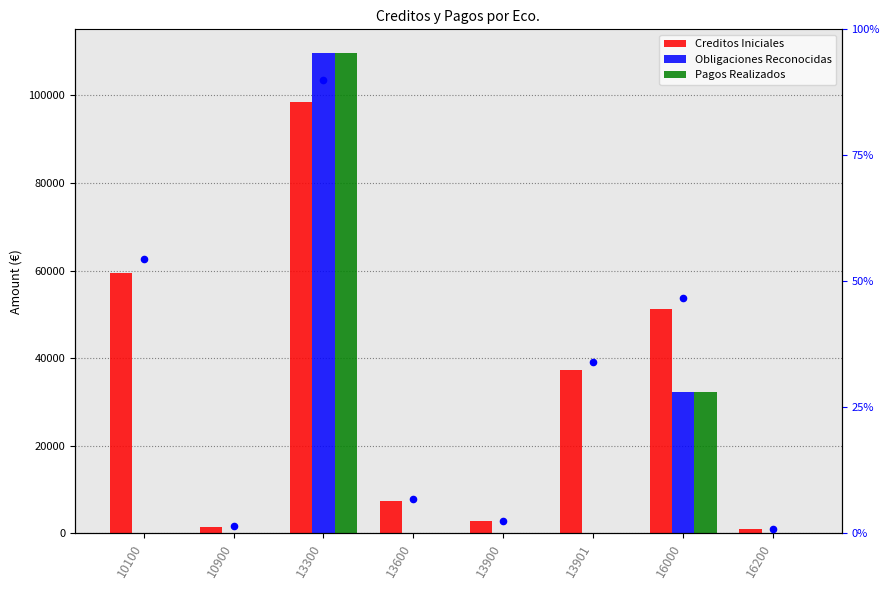

At how many categories does at least one series exceed 25963?

4